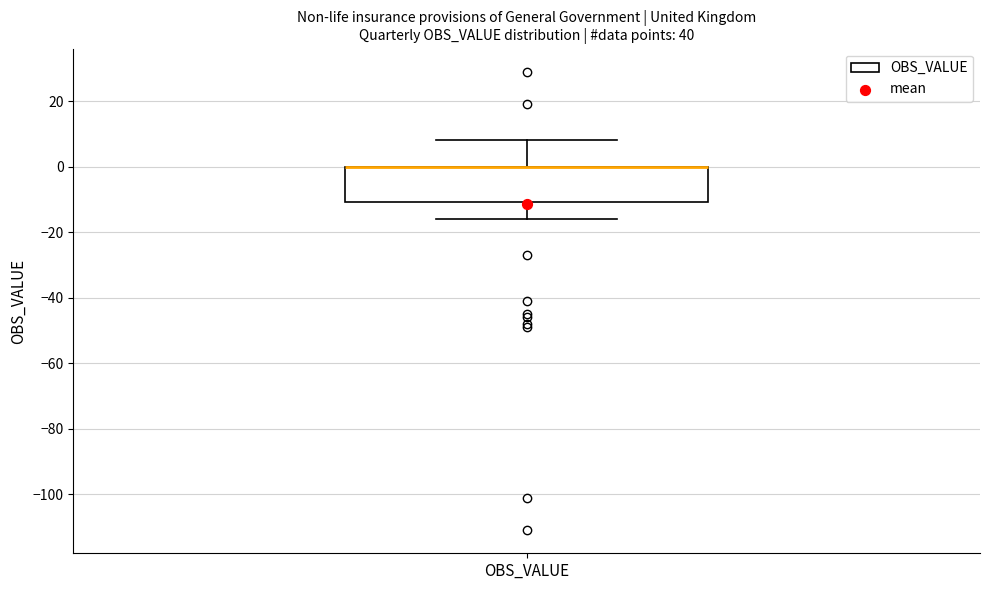

Read this box plot against the y-axis: the position of the median line, the range covered by the box, and the ends of both whiskers. The values are not printed on the chart, so give them approximately, as read against the axis.

median 0 (drawn on the box's upper edge), box -10 to 0, whiskers -16 to 8